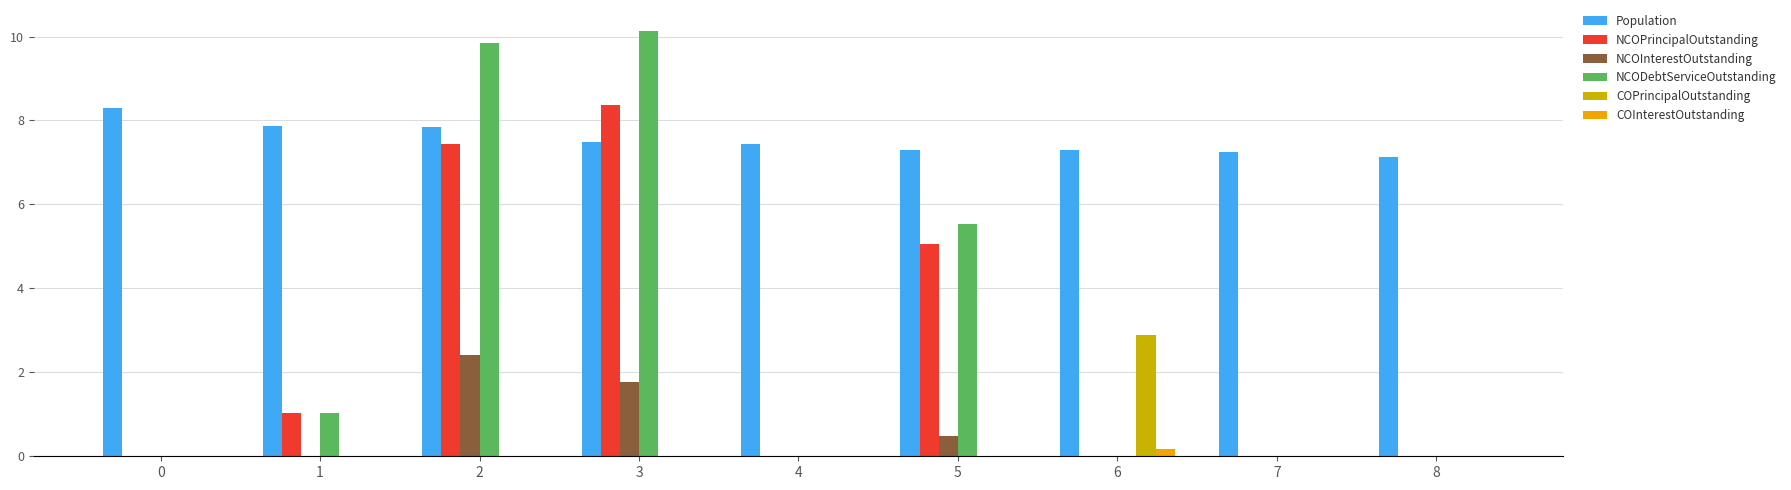

Is it true that COPrincipalOutstanding equals 0.0 at 2?

True